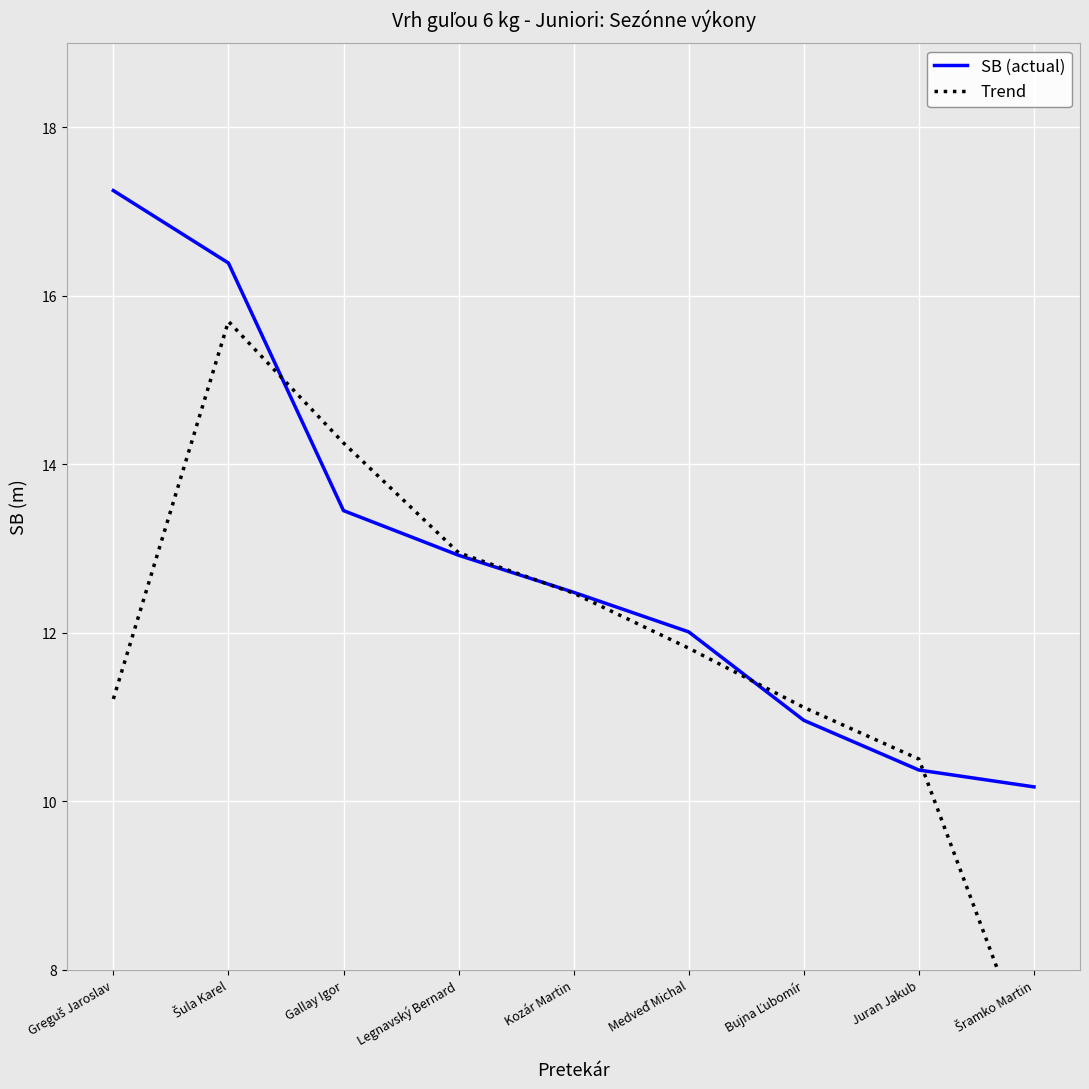

Between Greguš Jaroslav and Medveď Michal, which series saw the biggest shift?

SB (actual)